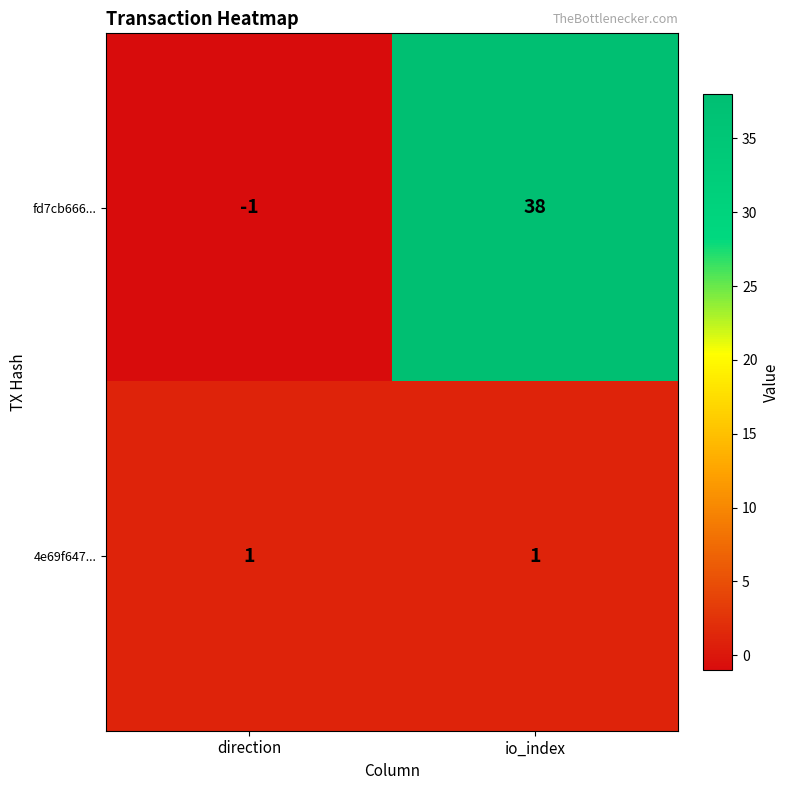

What is the spread (max minus min) of values at io_index?

37